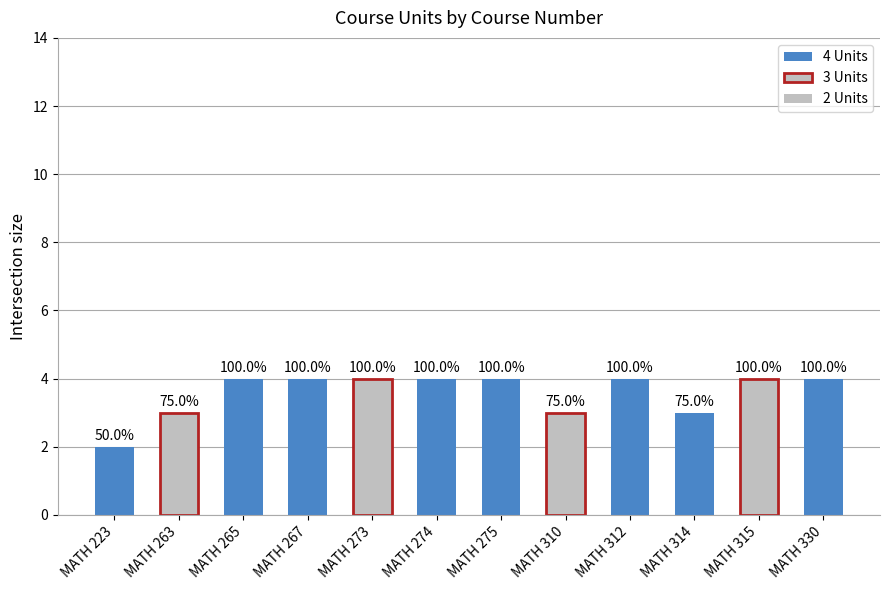

What is the average value?

4